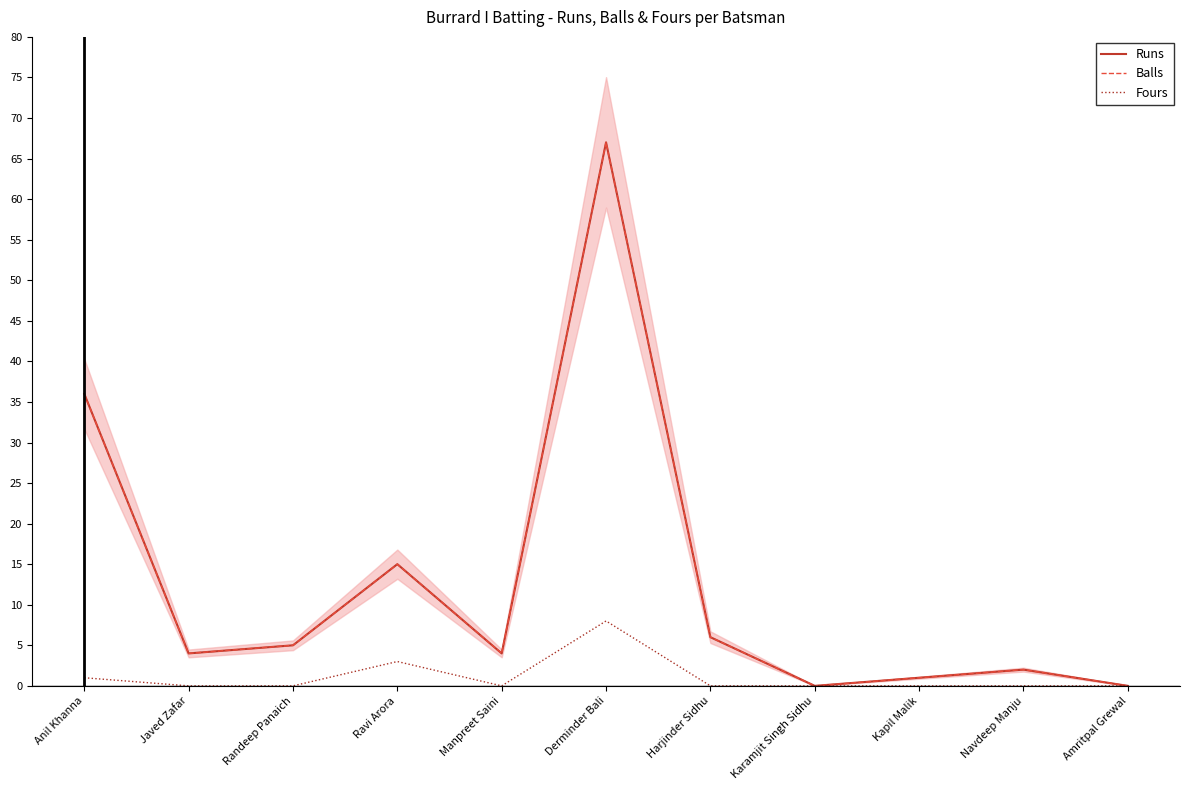

Rank the categories by Fours value from highest to lowest.

Derminder Bali, Ravi Arora, Anil Khanna, Javed Zafar, Randeep Panaich, Manpreet Saini, Harjinder Sidhu, Karamjit Singh Sidhu, Kapil Malik, Navdeep Manju, Amritpal Grewal